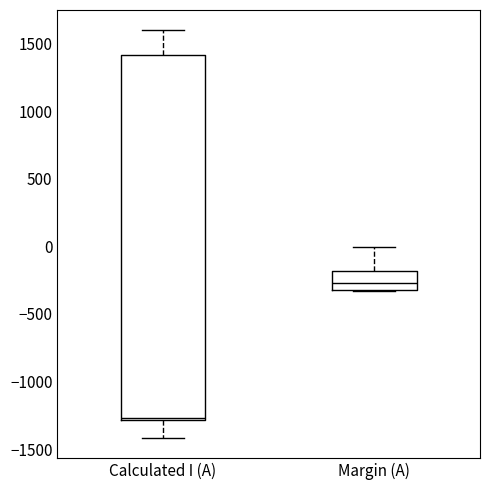

Reading left to right, read every box against the y-axis: the position of its median line, the range the box covers, and the ends of its whiskers. The values are not printed on the chart, so give them approximately, as read against the axis.

Calculated I (A): median -1250, box -1300 to 1400, whiskers -1400 to 1600
Margin (A): median -250, box -300 to -200, whiskers -350 to 0